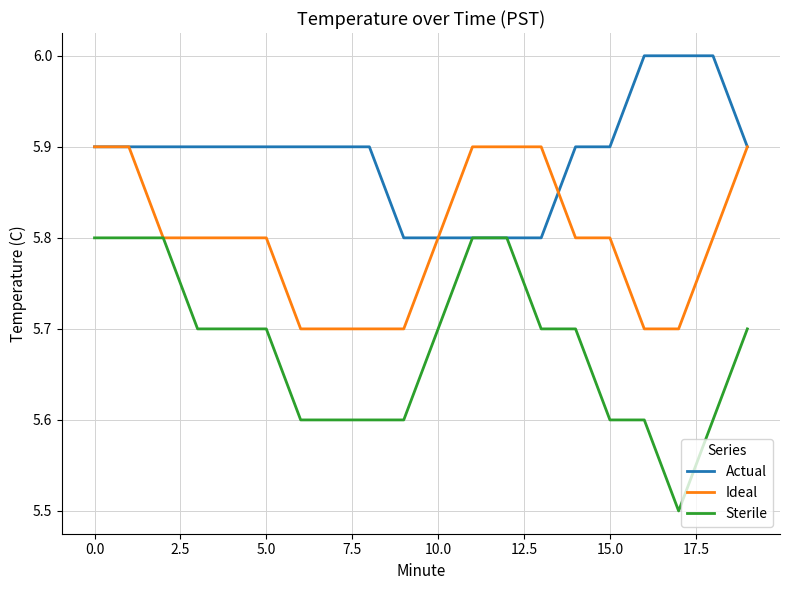

Which series has the largest total across all categories?

Actual